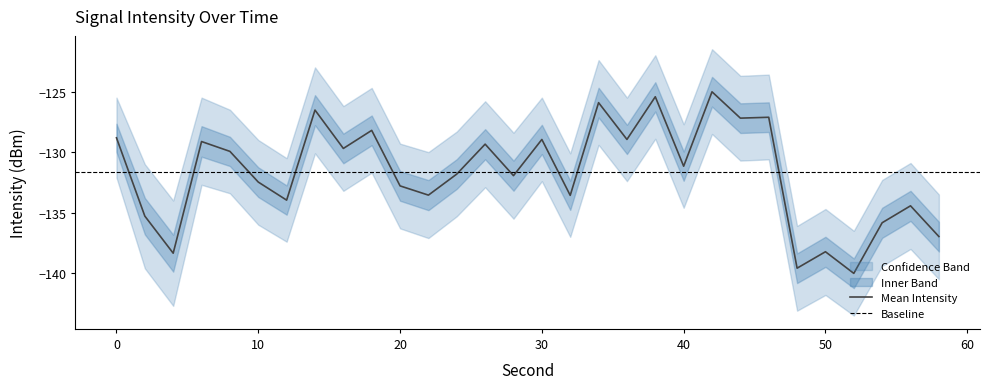

List the labels in order of intensity_mean value, largest first.

42, 38, 34, 14, 46, 44, 18, 0, 36, 30, 6, 26, 16, 8, 40, 24, 28, 10, 20, 22, 32, 12, 56, 2, 54, 58, 50, 4, 48, 52